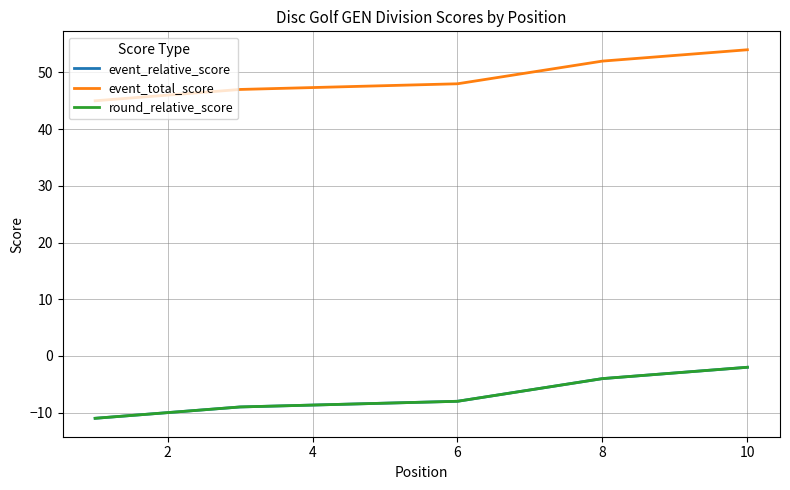

True or false: round_relative_score and event_total_score intersect in this chart.

False